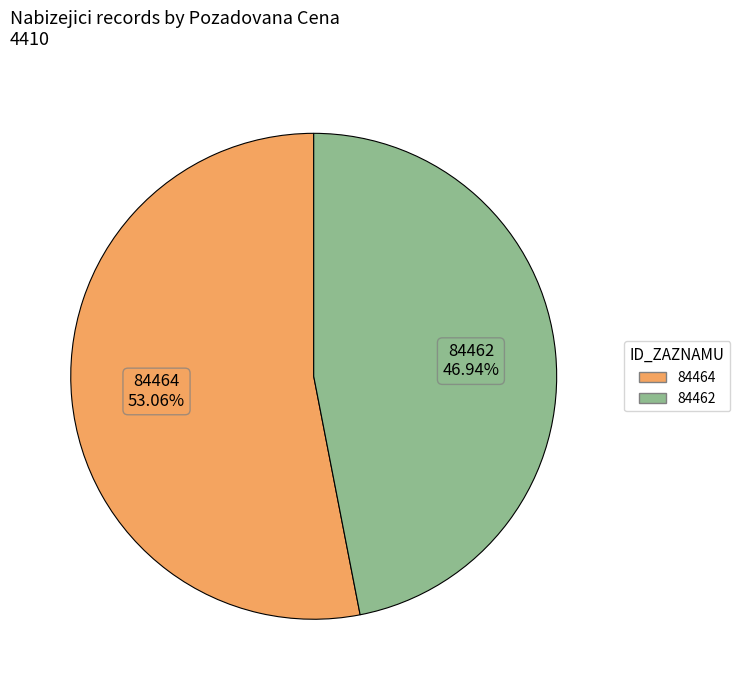

To the nearest percent, what is the difference between the 84462 and 84464 slice percentages?

6%